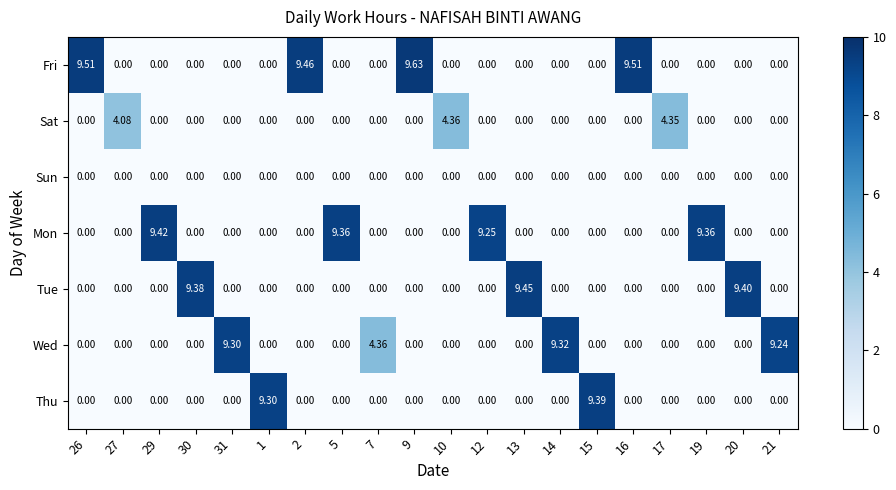

Which series has the largest total across all categories?

Fri